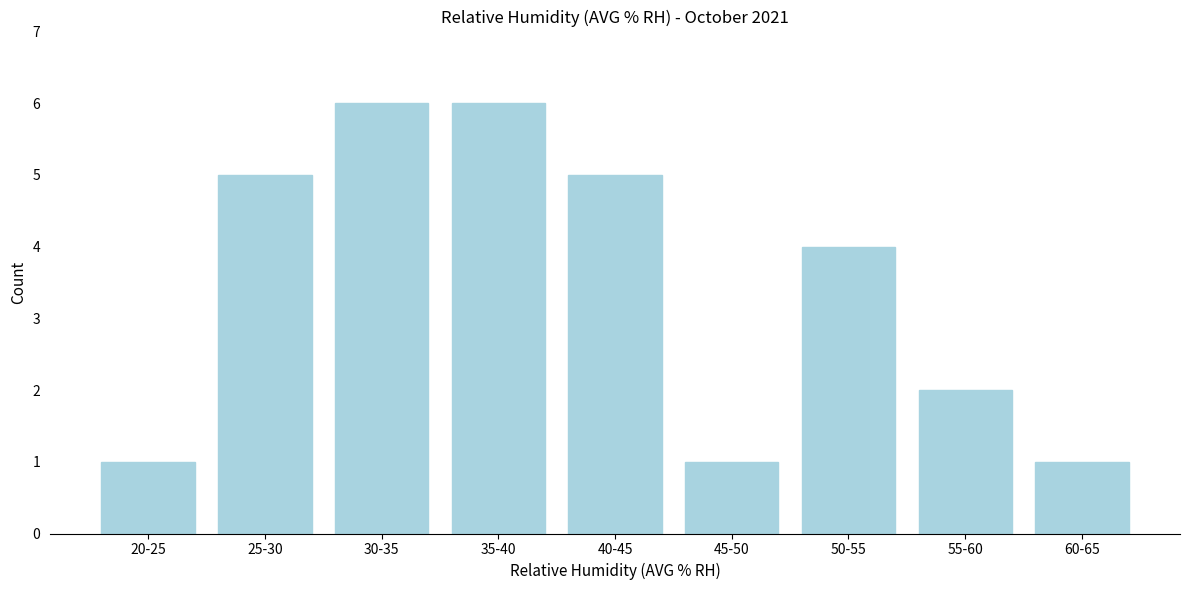

Reading right to left, what are all the values shown in this chart?

1	2	4	1	5	6	6	5	1